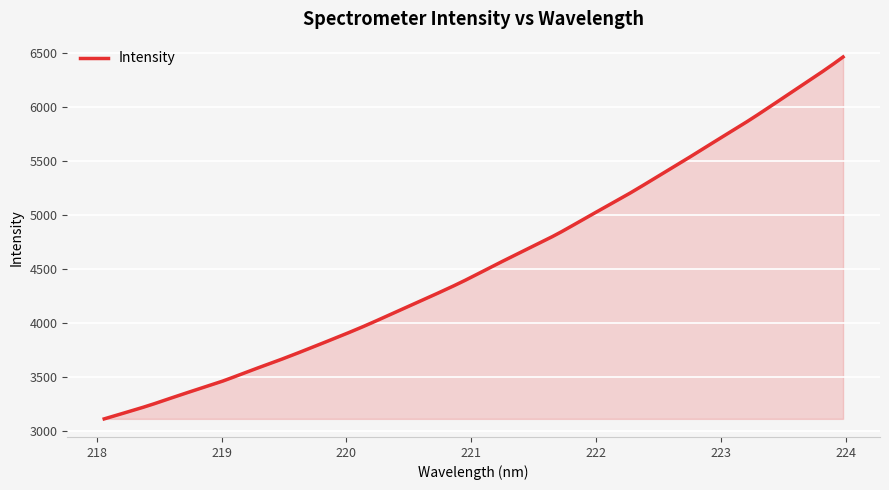

What is the difference between the maximum and minimum values?

3351.0